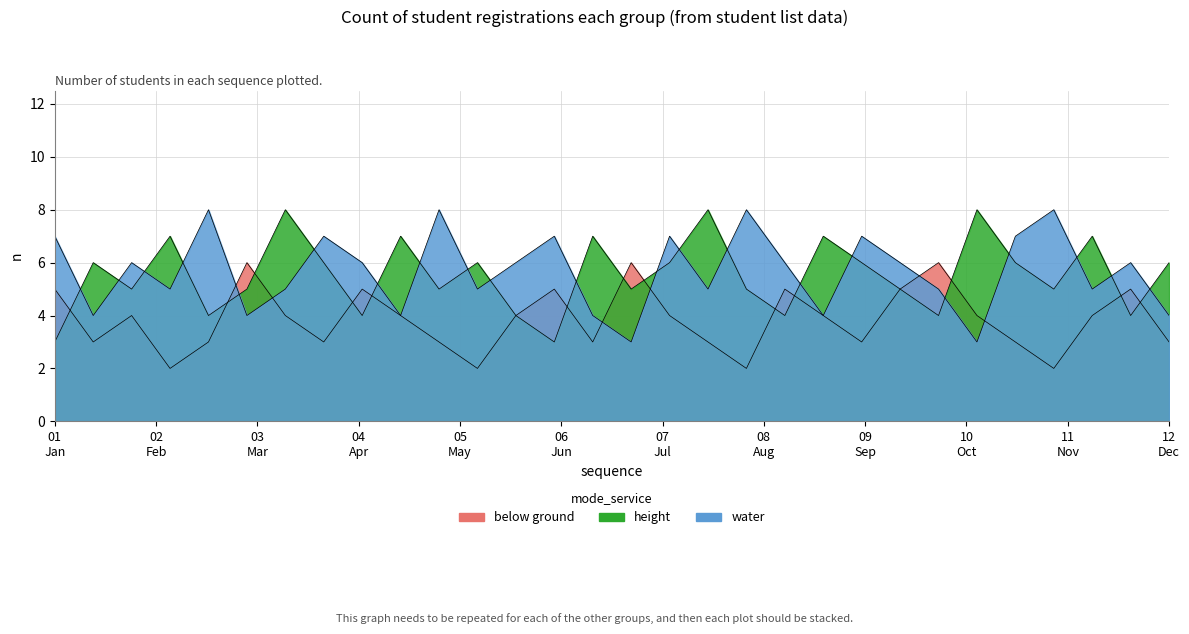

Reading right to left, transcribe all the data shown in this chart.

below ground: 3	5	4	2	3	4	6	5	3	4	5	2	3	4	6	3	5	4	2	3	4	5	3	4	6	3	2	4	3	5
height: 6	4	7	5	6	8	4	5	6	7	4	5	8	6	5	7	3	4	6	5	7	4	6	8	5	4	7	5	6	3
water: 4	6	5	8	7	3	5	6	7	4	6	8	5	7	3	4	7	6	5	8	4	6	7	5	4	8	5	6	4	7